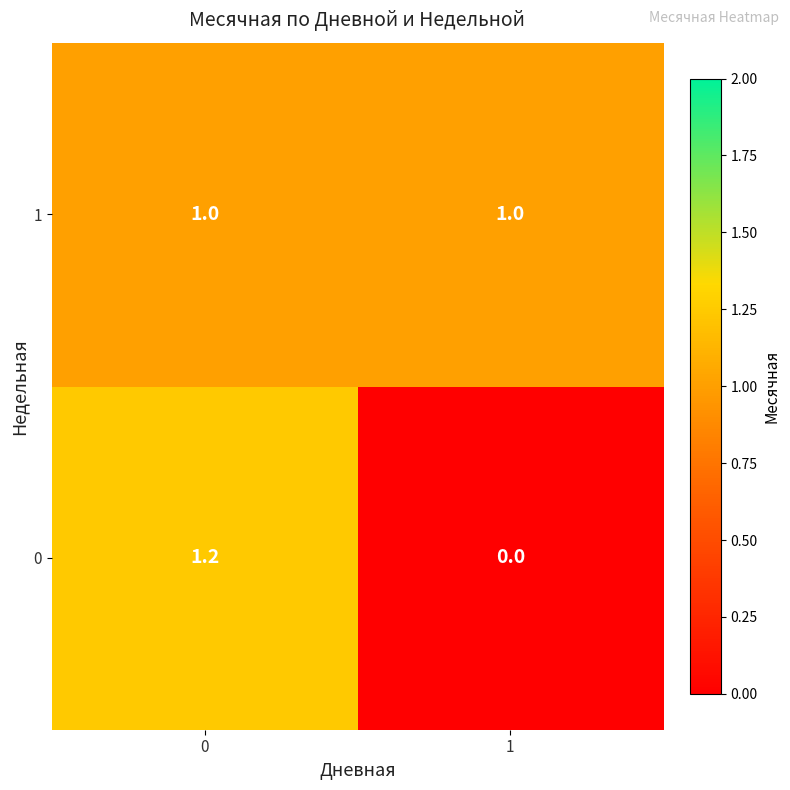

What is the sum of all 1 values?

2.0